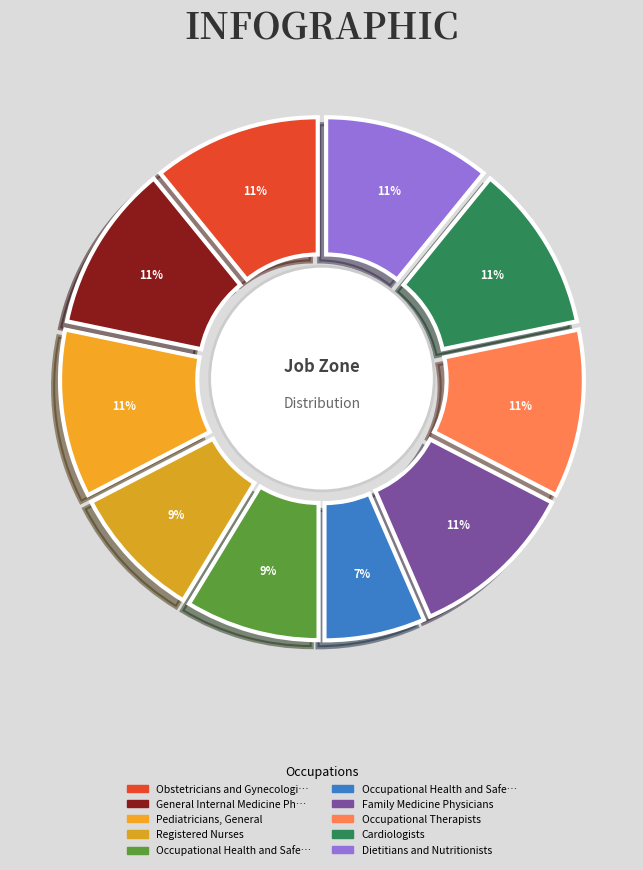

Rank the categories by value from lowest to highest.

Occupational Health and Safety Technicians, Registered Nurses, Occupational Health and Safety Specialists, Obstetricians and Gynecologists, General Internal Medicine Physicians, Pediatricians, General, Family Medicine Physicians, Occupational Therapists, Cardiologists, Dietitians and Nutritionists